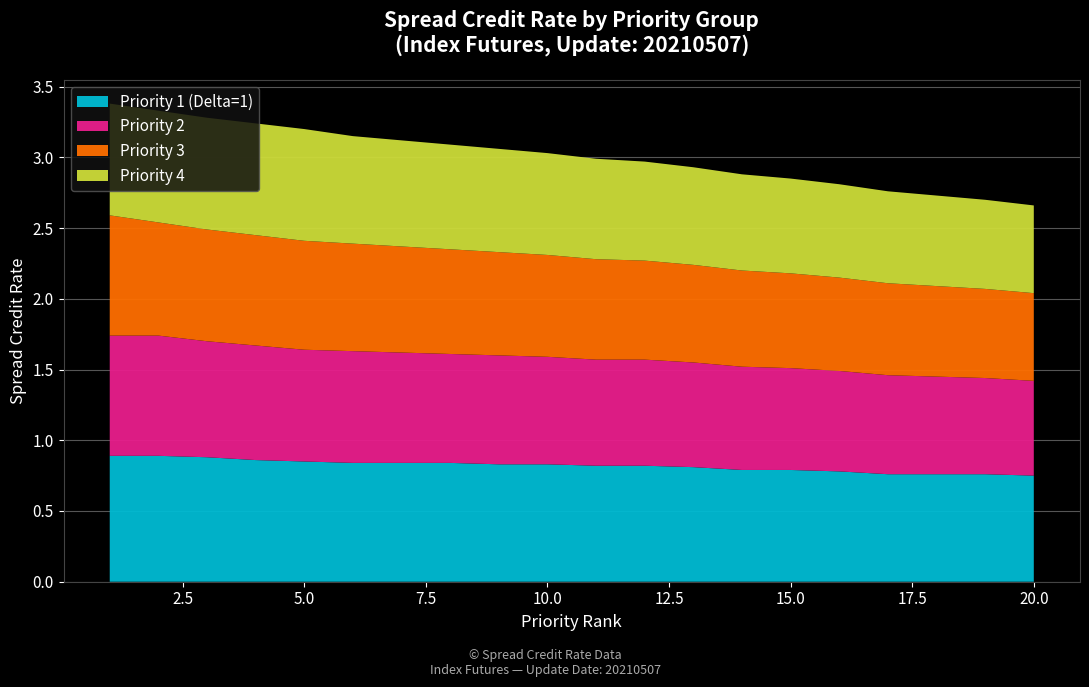

Reading left to right, what are all the values shown in this chart?

Priority 1 (Delta=1): 0.9	0.9	0.9	0.9	0.8	0.8	0.8	0.8	0.8	0.8	0.8	0.8	0.8	0.8	0.8	0.8	0.8	0.8	0.8	0.8
Priority 2: 0.8	0.8	0.8	0.8	0.8	0.8	0.8	0.8	0.8	0.8	0.8	0.8	0.7	0.7	0.7	0.7	0.7	0.7	0.7	0.7
Priority 3: 0.8	0.8	0.8	0.8	0.8	0.8	0.8	0.7	0.7	0.7	0.7	0.7	0.7	0.7	0.7	0.7	0.7	0.6	0.6	0.6
Priority 4: 0.8	0.8	0.8	0.8	0.8	0.8	0.8	0.7	0.7	0.7	0.7	0.7	0.7	0.7	0.7	0.7	0.7	0.6	0.6	0.6